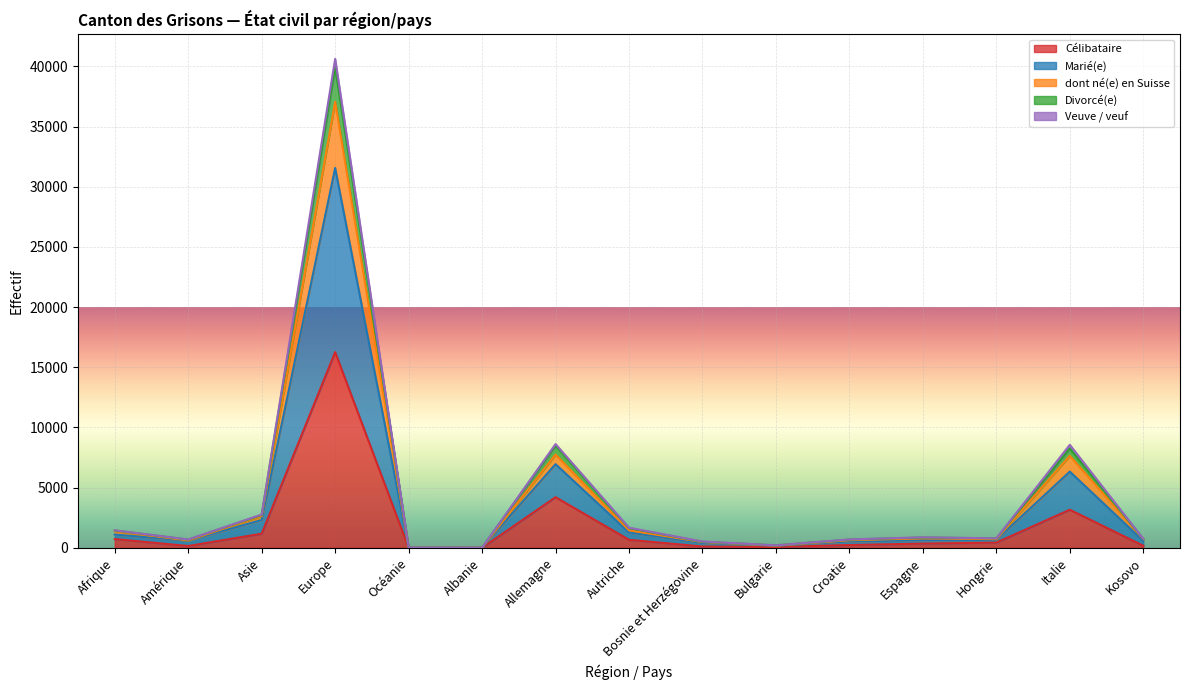

Where is the first local maximum for Marié(e)?

Europe